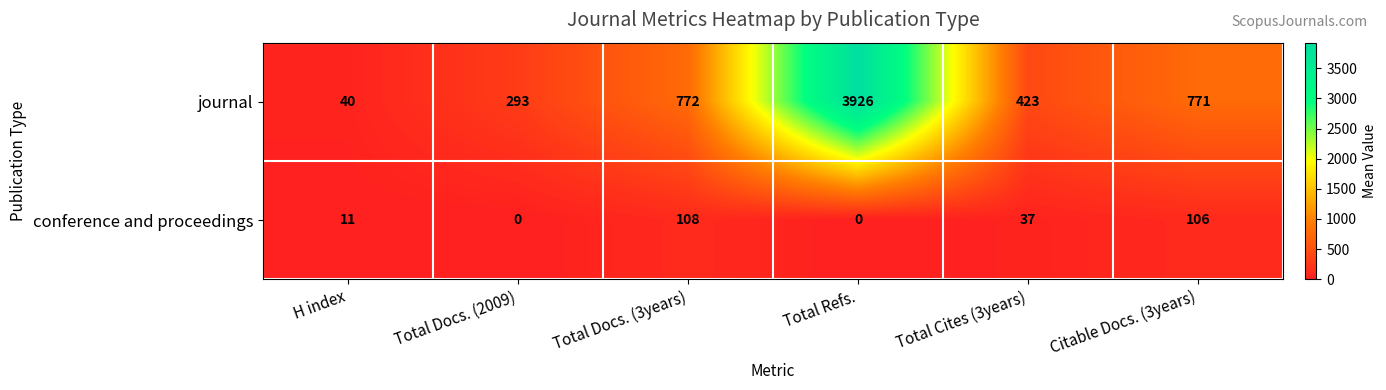

Between Total Refs. and Total Cites (3years), which series saw the biggest shift?

journal